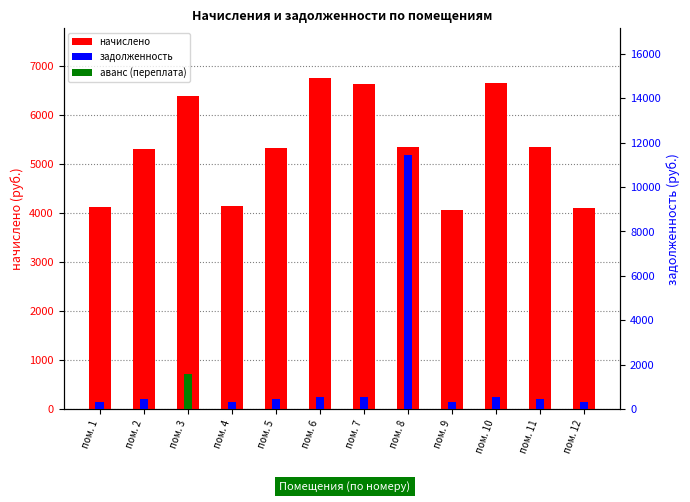

Is the value of задолженность at пом. 9 greater than the value of начислено at пом. 7?

No